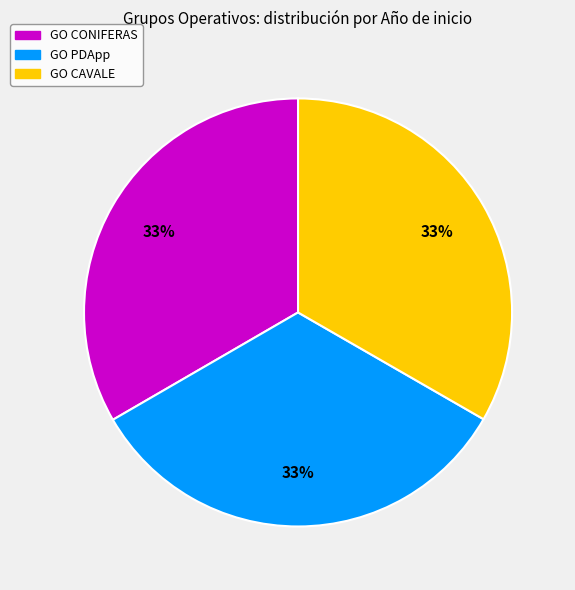

To the nearest percent, what portion does GO PDApp represent?

33%